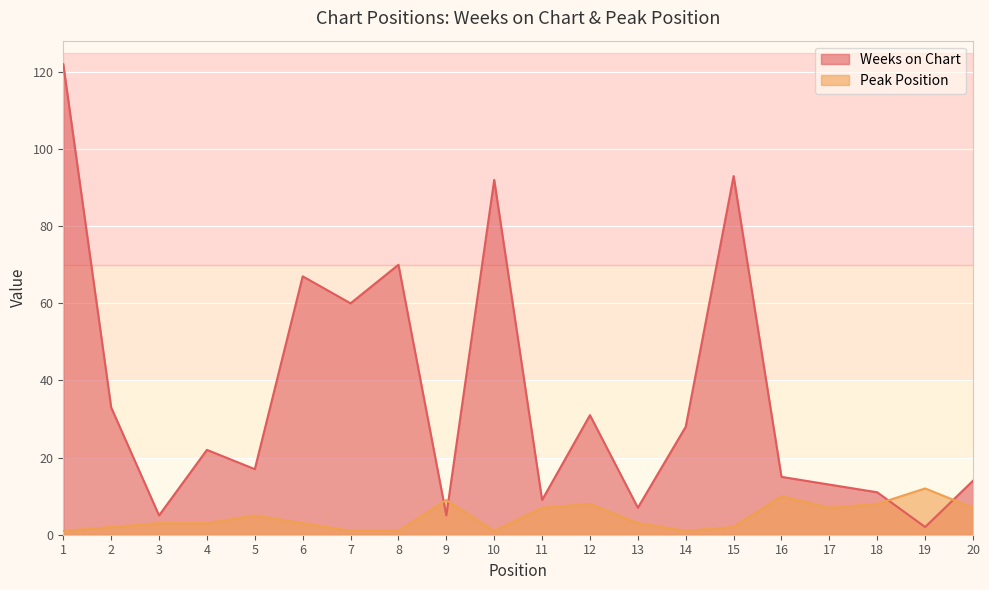

What is the difference between the maximum and second lowest values in the Weeks on Chart series?

117